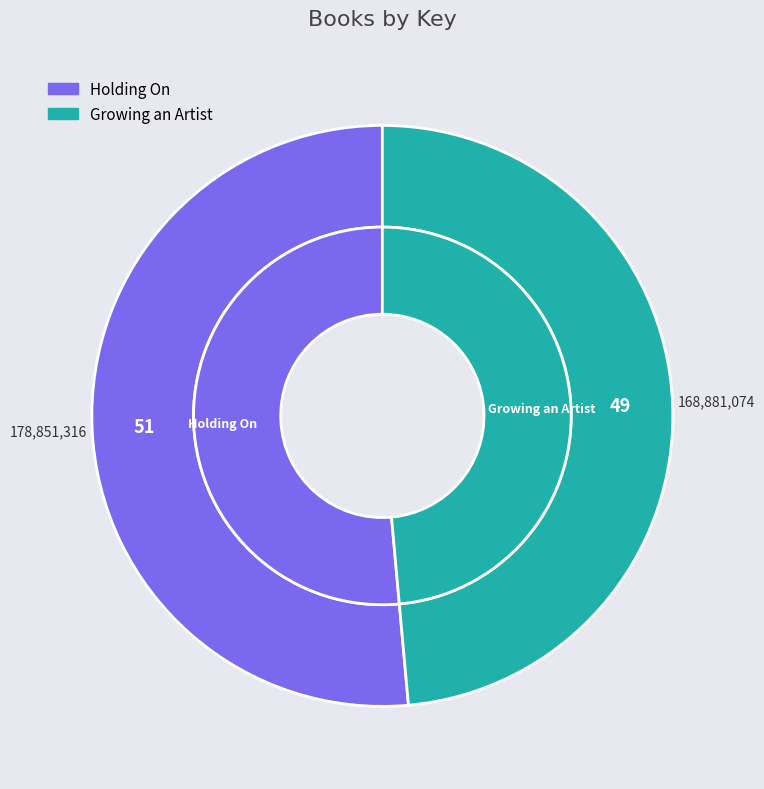

What is the smallest slice in the pie chart?

Growing an Artist